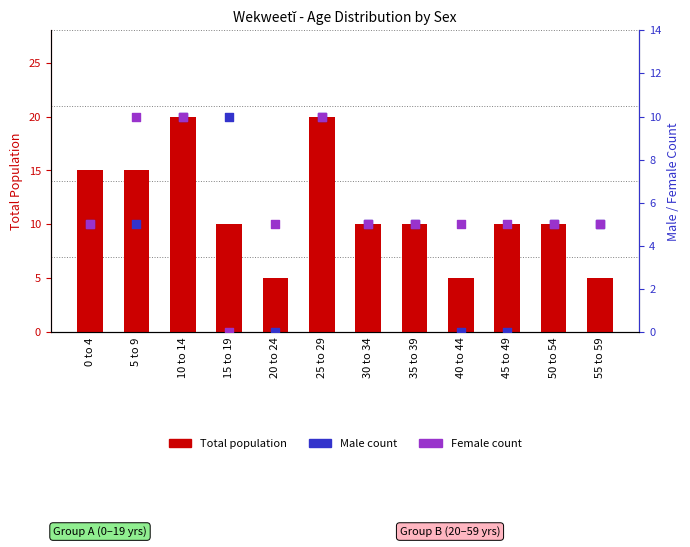

At which category is the sum across all series the highest?

10 to 14